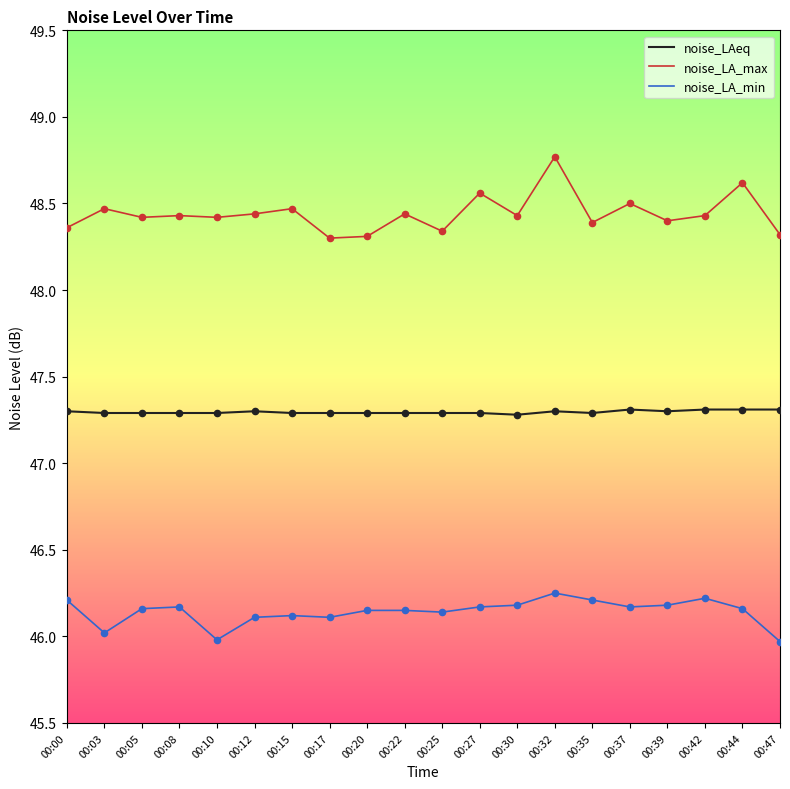

Which series has the largest total across all categories?

noise_LA_max